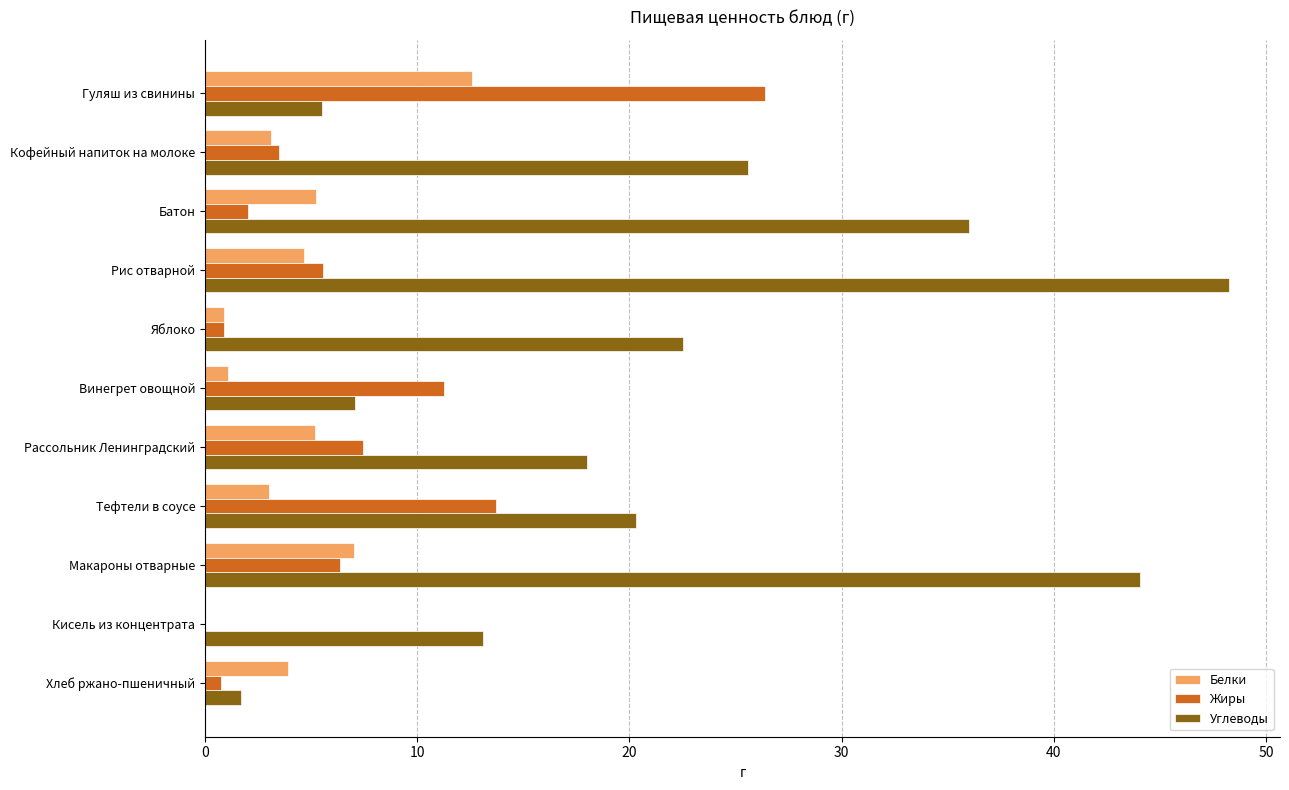

Which series changed the most between Кофейный напиток на молоке and Тефтели в соусе?

Жиры